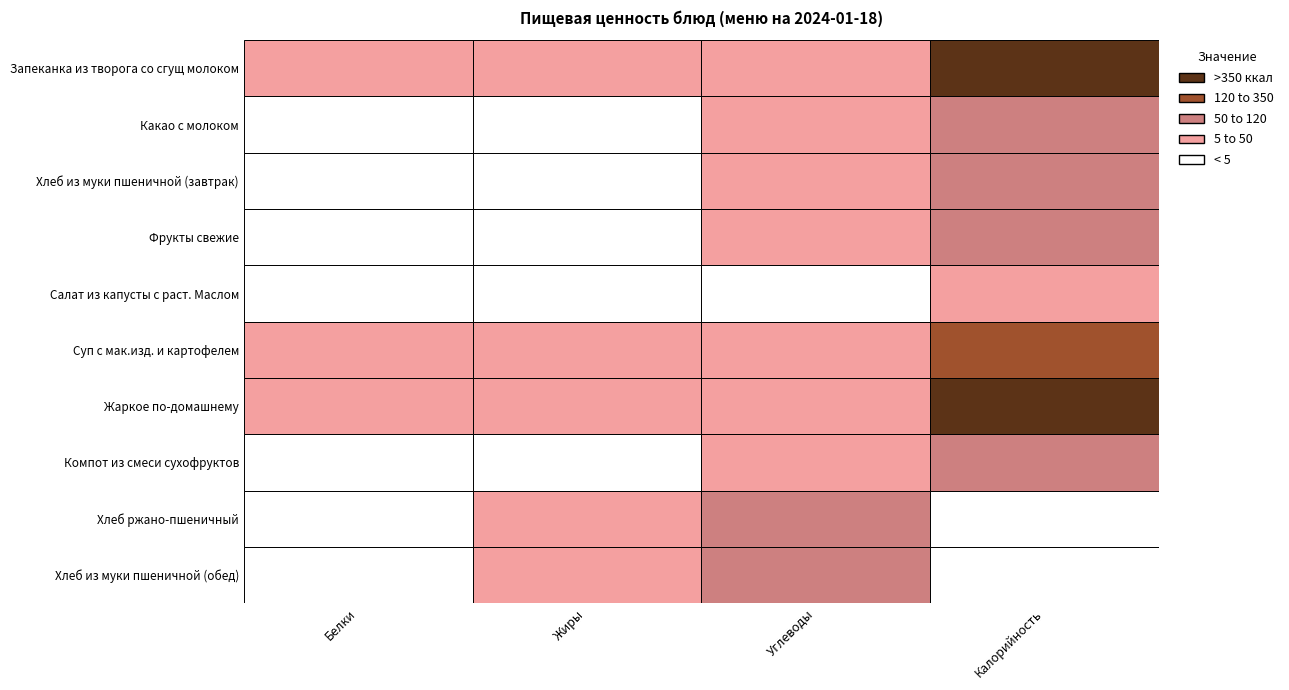

What is the average value of the Жаркое по-домашнему series?

179.2